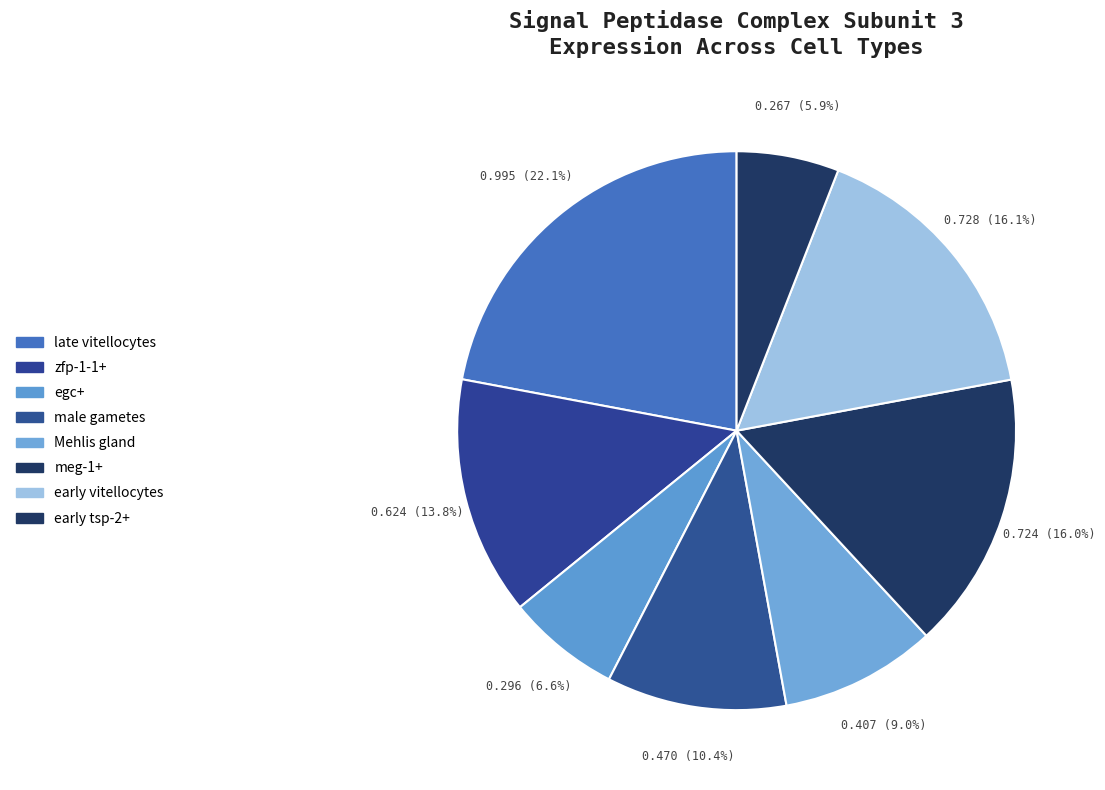

How many slices are in this pie chart?

8